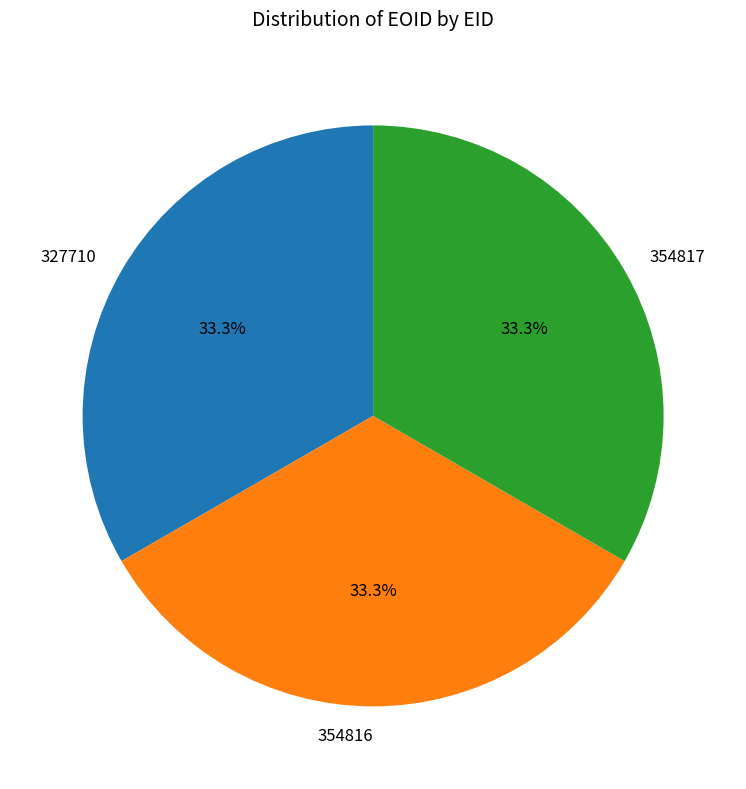

The 354817 slice represents 33% of the pie. True or false?

True